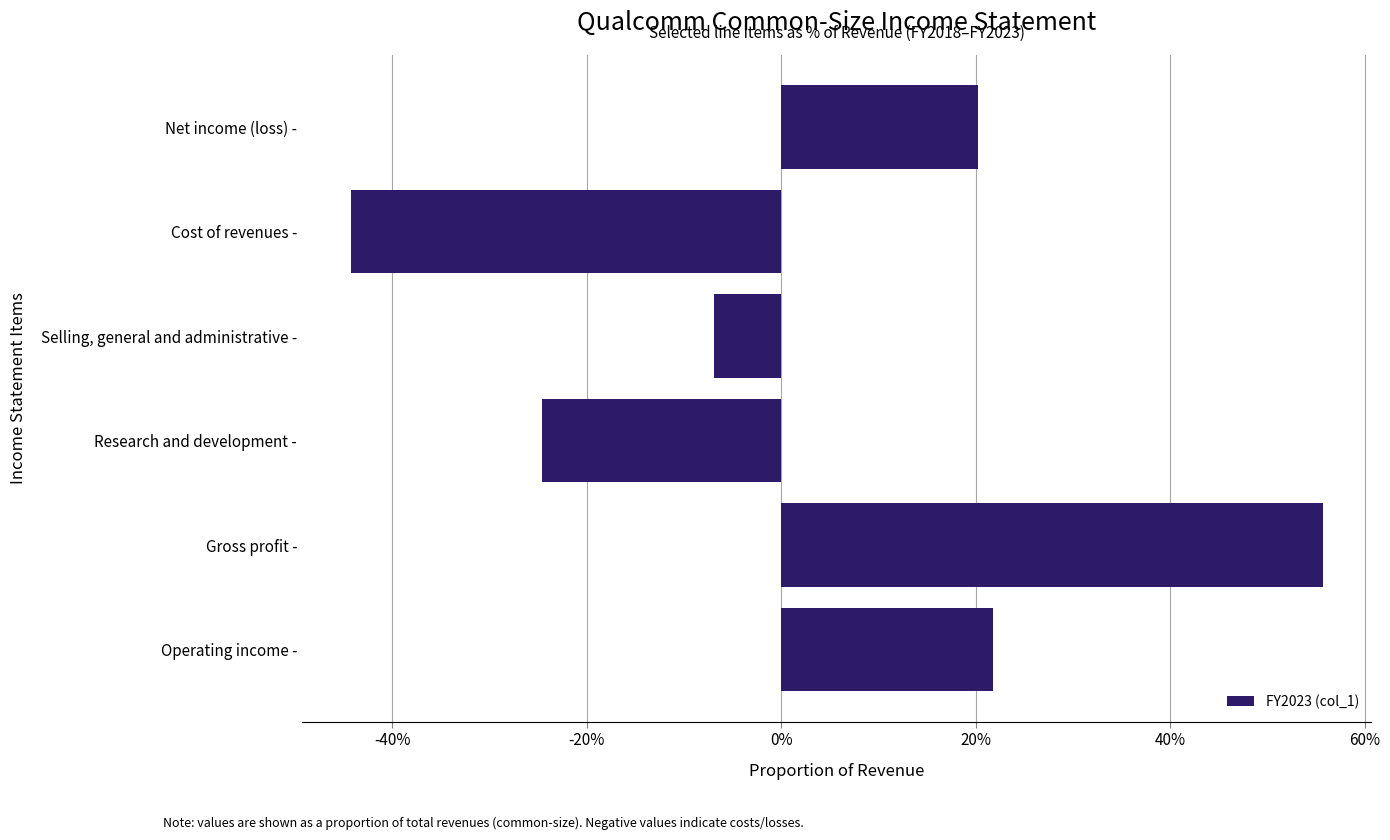

What is the smallest value displayed?

-0.4